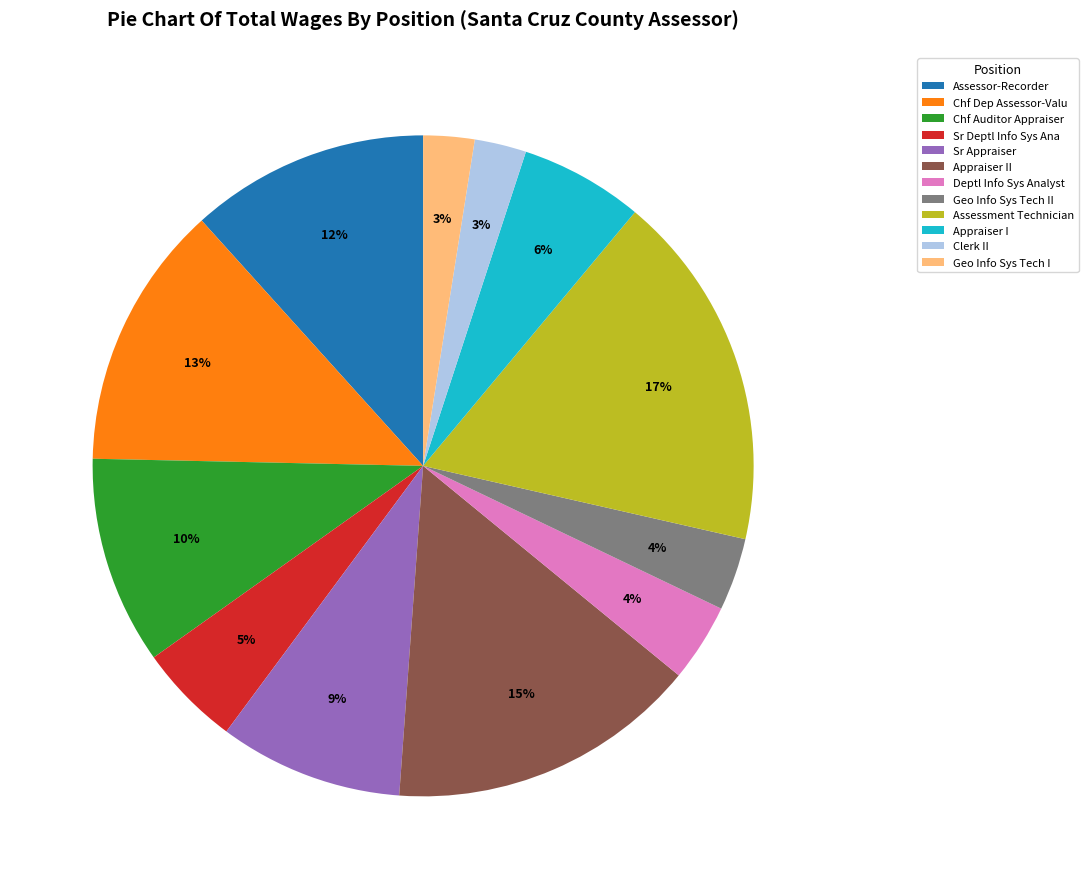

Which slice is the largest?

Assessment Technician